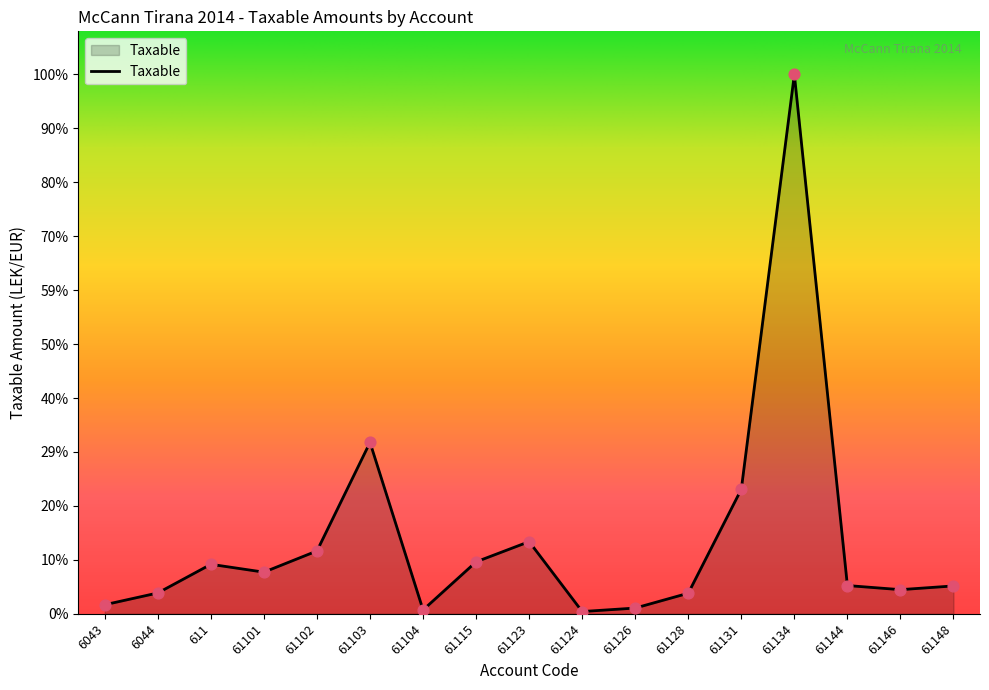

Approximately how many times larger is the value at 61123 compared to 61126?

12.6